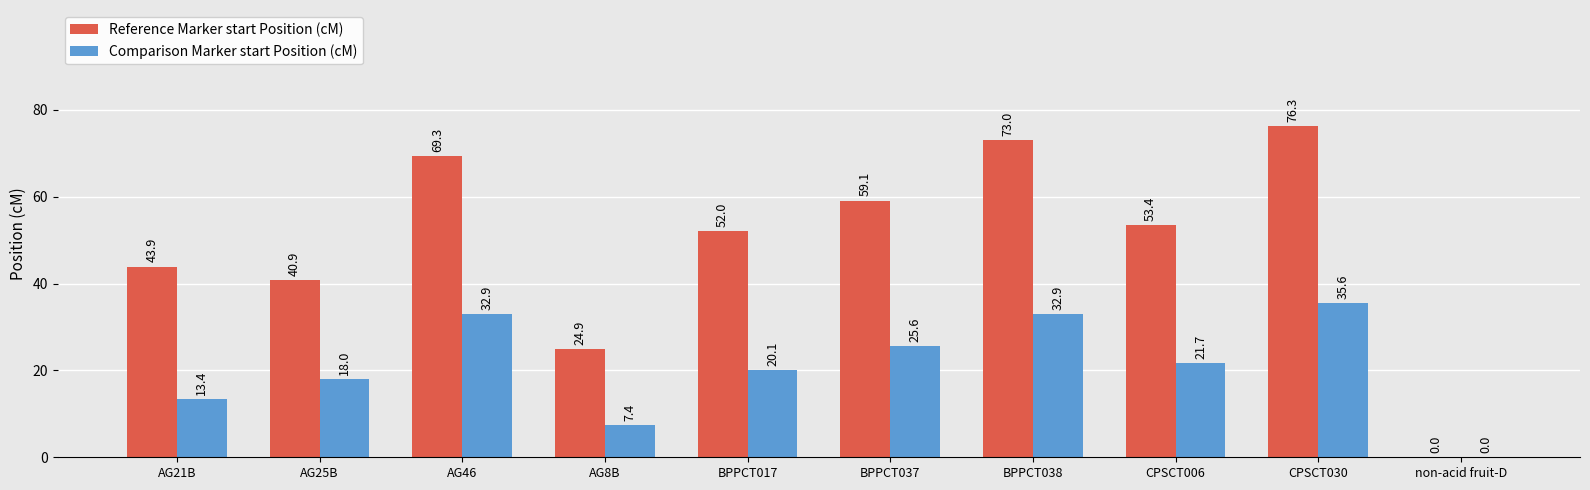

How many series are shown in this chart?

2